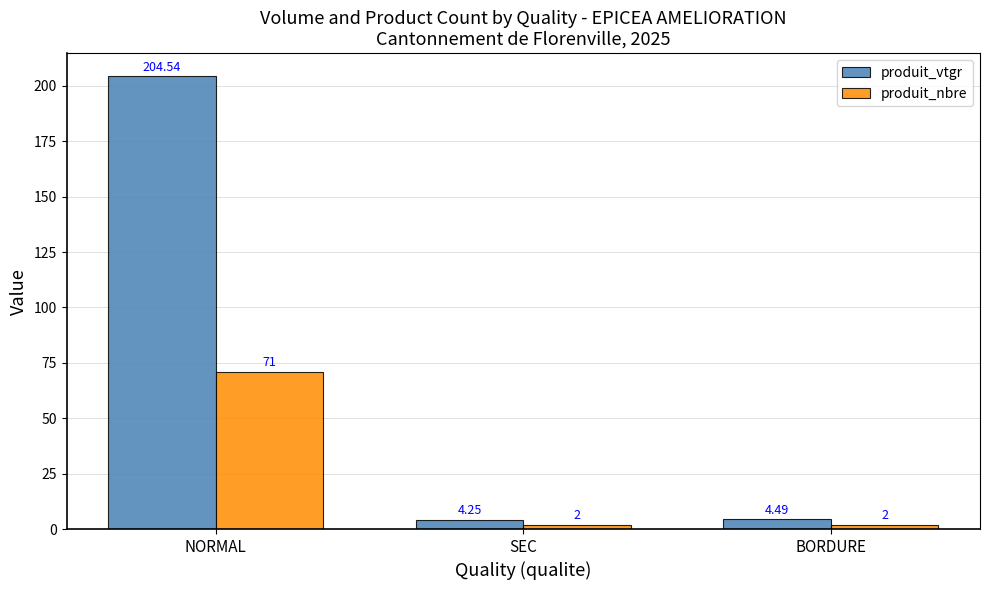

Which category has the highest value in the produit_vtgr series?

NORMAL